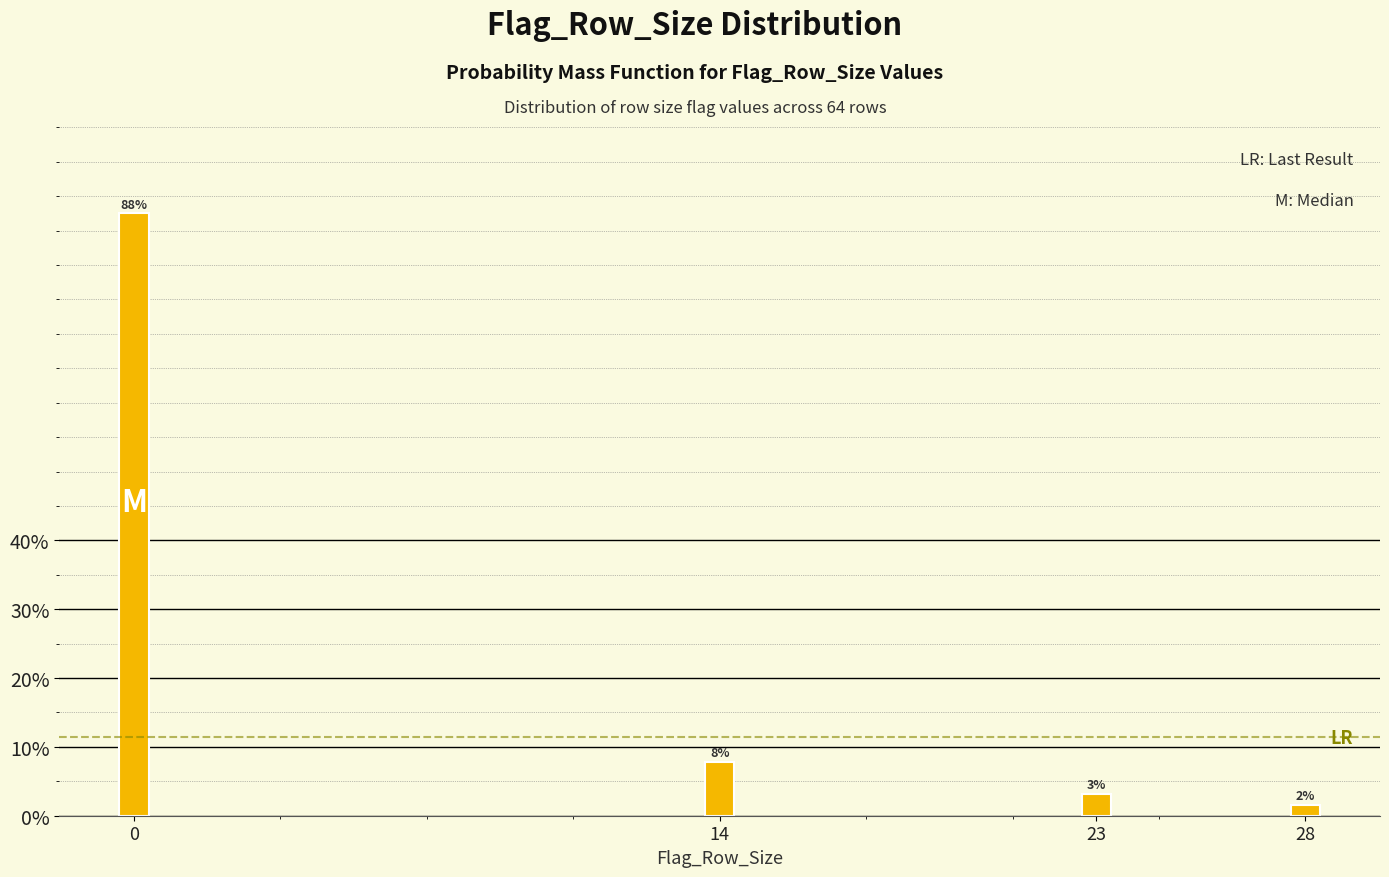

How many bars are there in total?

4